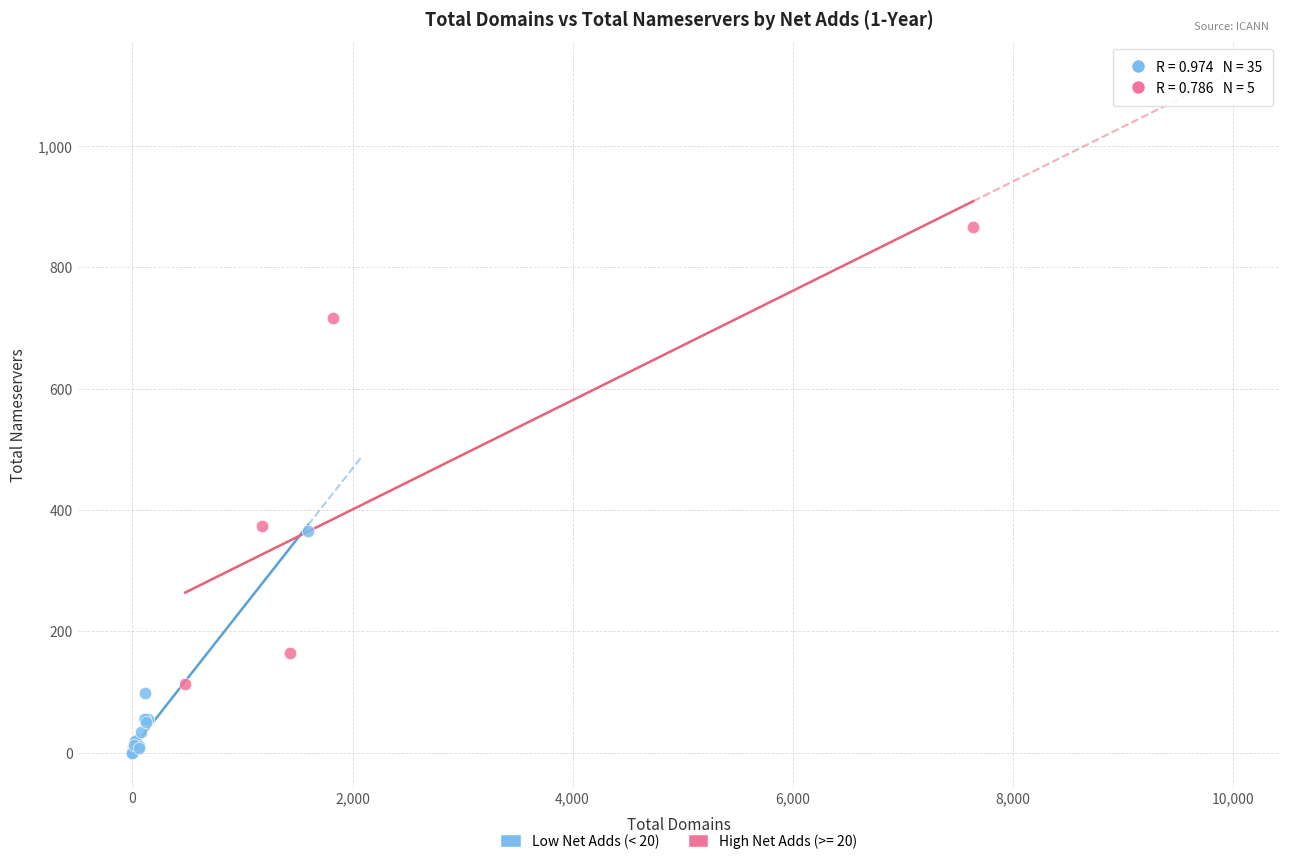

Which series contains the lowest Y value?

Low Net Adds (< 20)